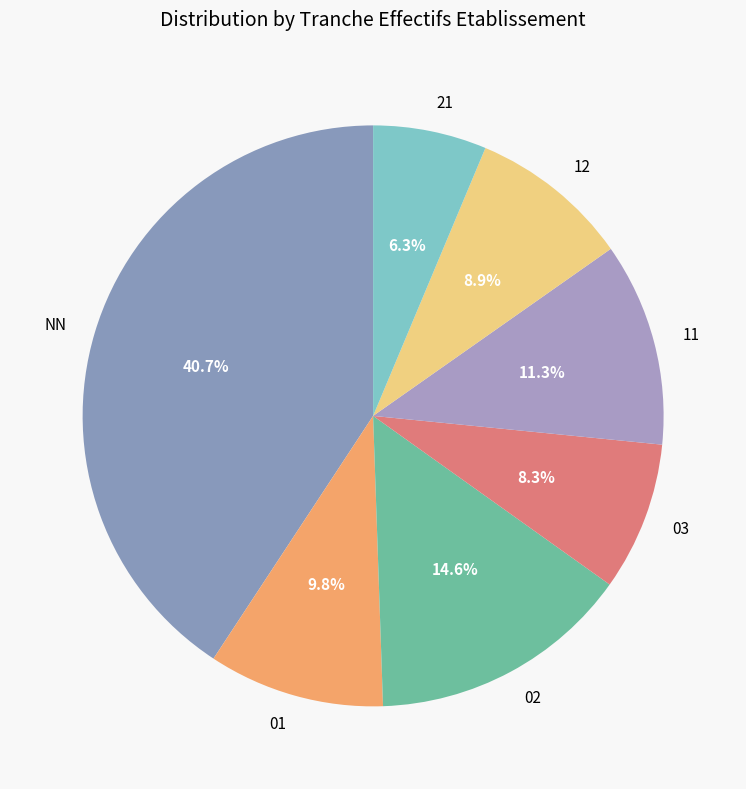

Rank the categories by value from highest to lowest.

NN, 02, 11, 01, 12, 03, 21